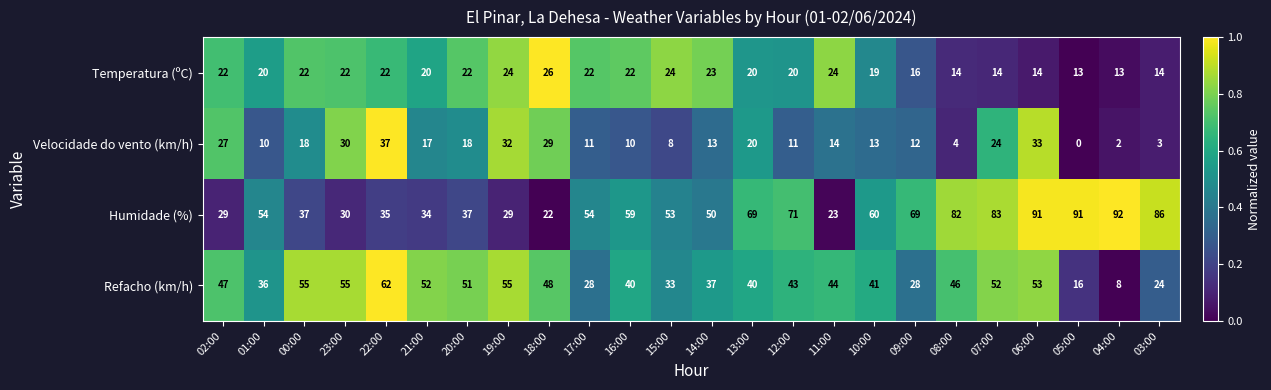

Rank the series at 05:00 from lowest to highest value.

Velocidade do vento (km/h), Temperatura (ºC), Refacho (km/h), Humidade (%)